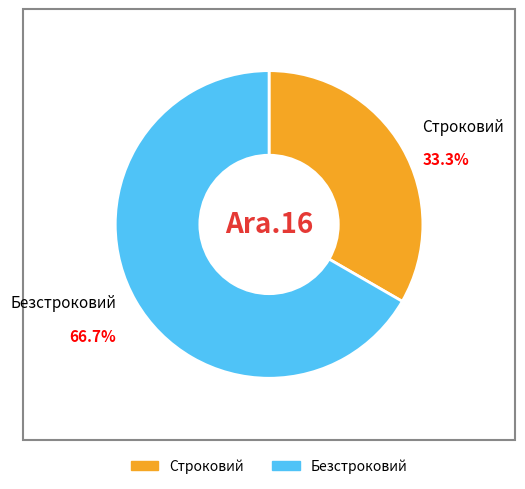

Between Строковий and Безстроковий, which is larger?

Безстроковий